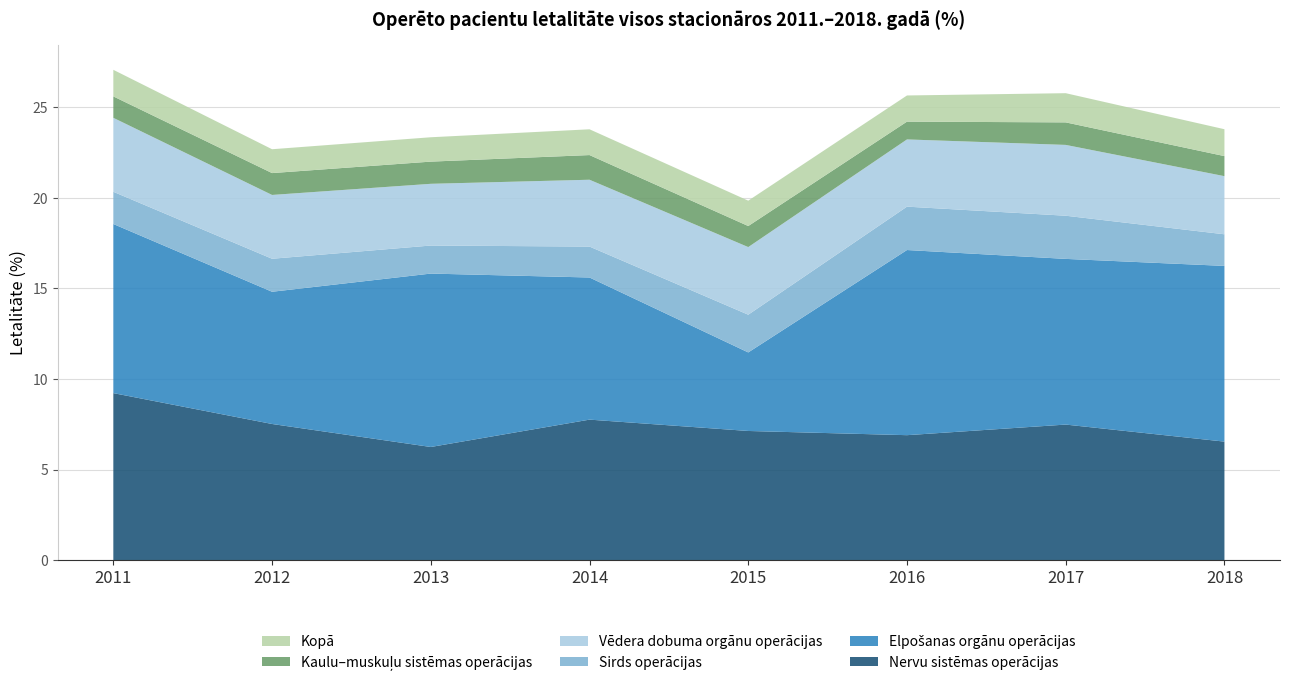

Reading right to left, transcribe all the data shown in this chart.

Nervu sistēmas operācijas: 2018=6.5	2017=7.5	2016=6.9	2015=7.1	2014=7.8	2013=6.2	2012=7.5	2011=9.2
Elpošanas orgānu operācijas: 2018=9.7	2017=9.1	2016=10.2	2015=4.3	2014=7.8	2013=9.6	2012=7.3	2011=9.3
Sirds operācijas: 2018=1.7	2017=2.4	2016=2.4	2015=2.1	2014=1.7	2013=1.5	2012=1.8	2011=1.8
Vēdera dobuma orgānu operācijas: 2018=3.2	2017=3.9	2016=3.7	2015=3.7	2014=3.7	2013=3.4	2012=3.5	2011=4.1
Kaulu–muskuļu sistēmas operācijas: 2018=1.1	2017=1.2	2016=1.0	2015=1.2	2014=1.4	2013=1.2	2012=1.2	2011=1.2
Kopā: 2018=1.5	2017=1.6	2016=1.4	2015=1.4	2014=1.4	2013=1.3	2012=1.3	2011=1.5